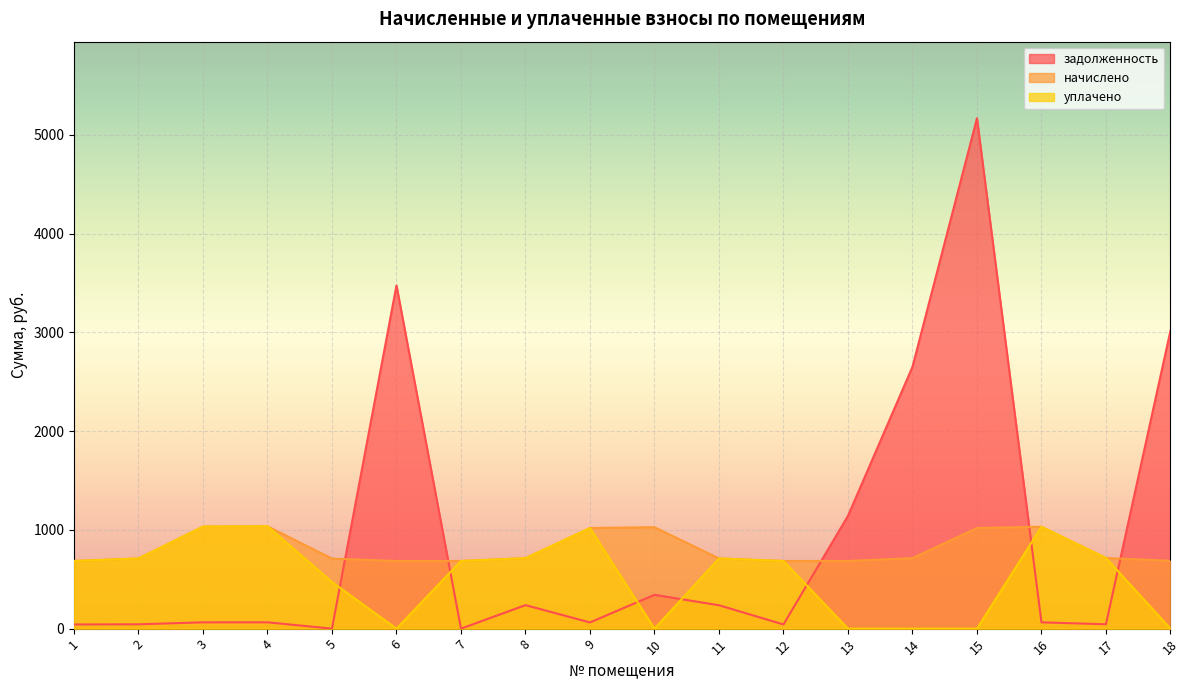

Reading left to right, list all the values displayed in this chart.

задолженность: 42.3	43.8	63.8	63.9	0.0	3475.9	0.0	238.0	62.9	342.4	236.9	42.3	1142.2	2651.4	5169.5	63.6	44.1	3017.5
начислено: 685.3	710.7	1033.5	1036.7	709.1	685.3	685.3	713.9	1019.2	1027.1	710.7	685.3	685.3	713.9	1019.2	1031.9	715.5	686.9
уплачено: 685.3	710.7	1033.5	1036.7	472.8	0.0	685.3	713.9	1019.2	0.0	710.7	685.3	0.0	0.0	0.0	1031.9	715.5	0.0